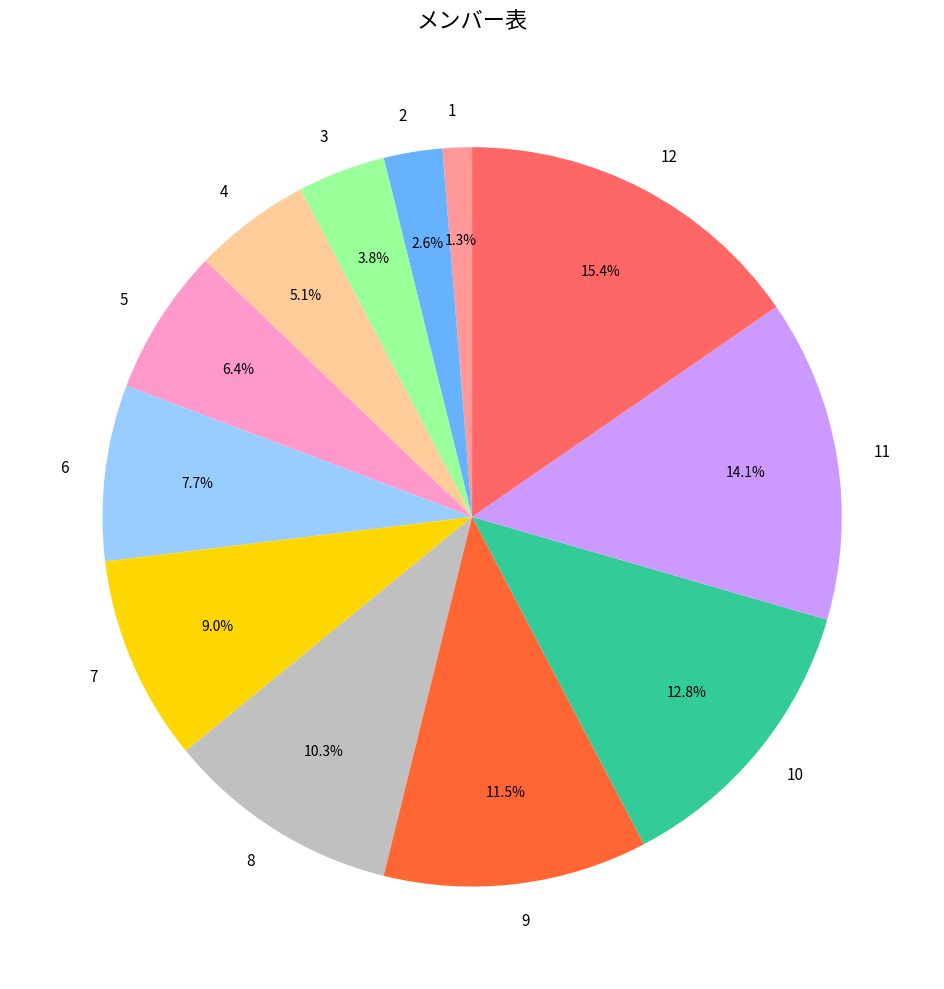

To the nearest percent, what portion does 11 represent?

14%